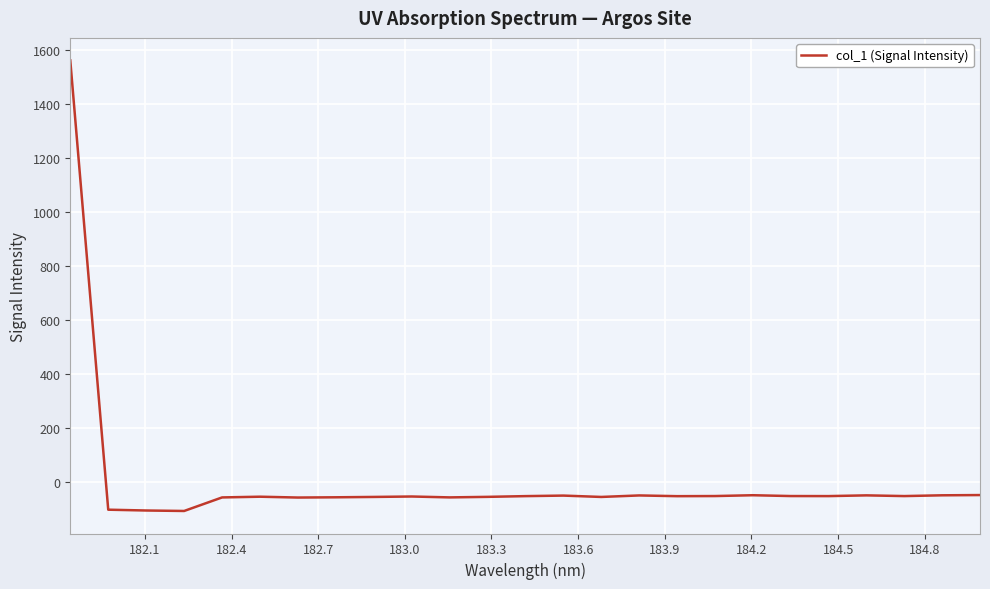

What is the smallest value displayed?

-108.7